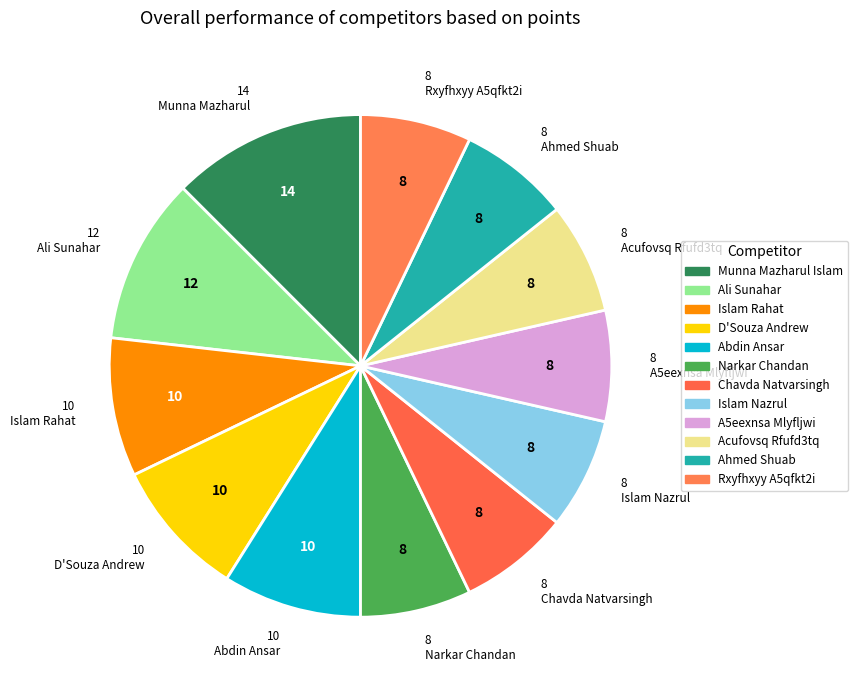

To the nearest percent, what is the combined percentage of Chavda Natvarsingh and Islam Nazrul?

14%